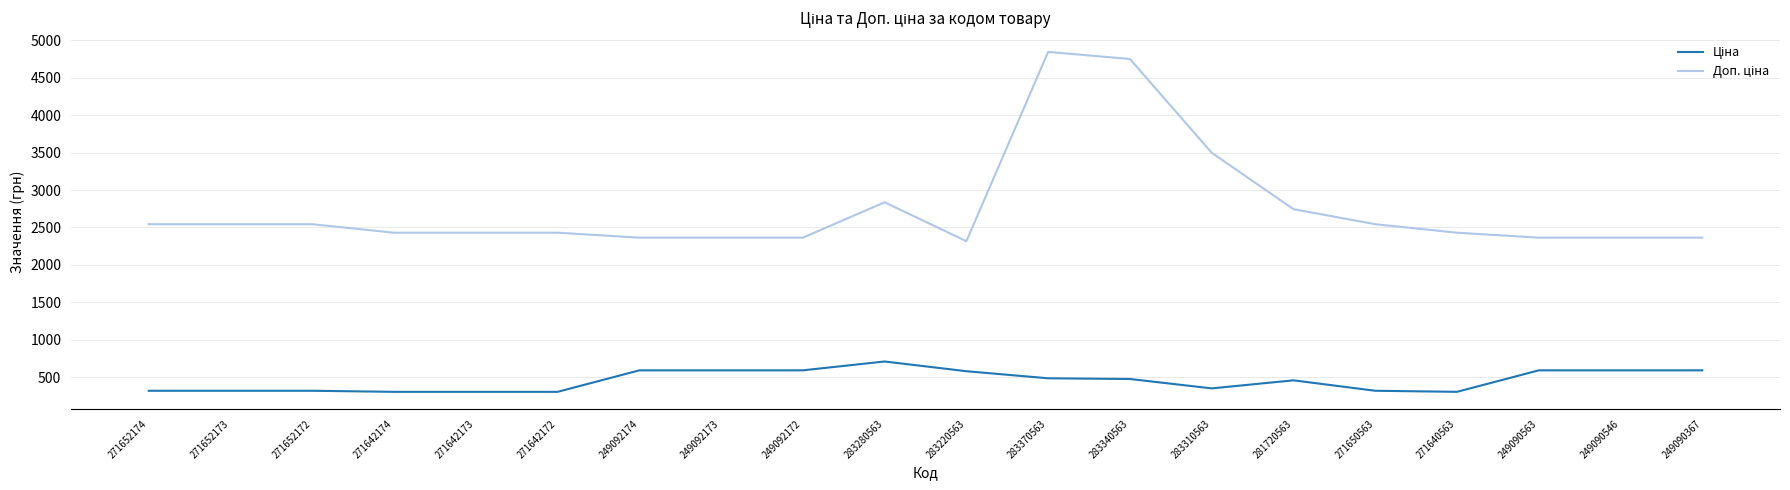

What is the smallest value displayed?

303.8